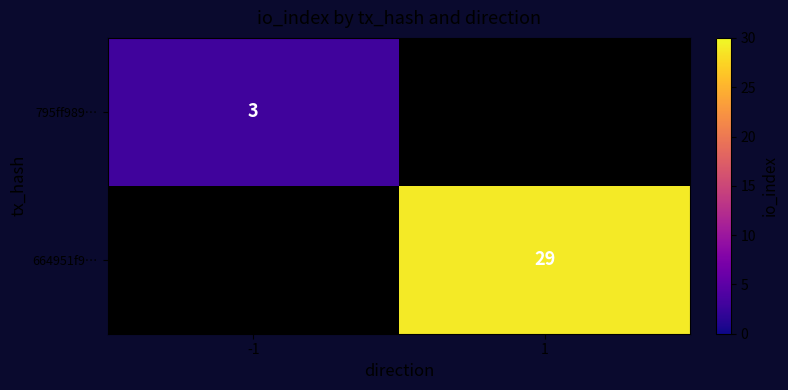

The value of 664951f9… at 1 is 44. True or false?

False